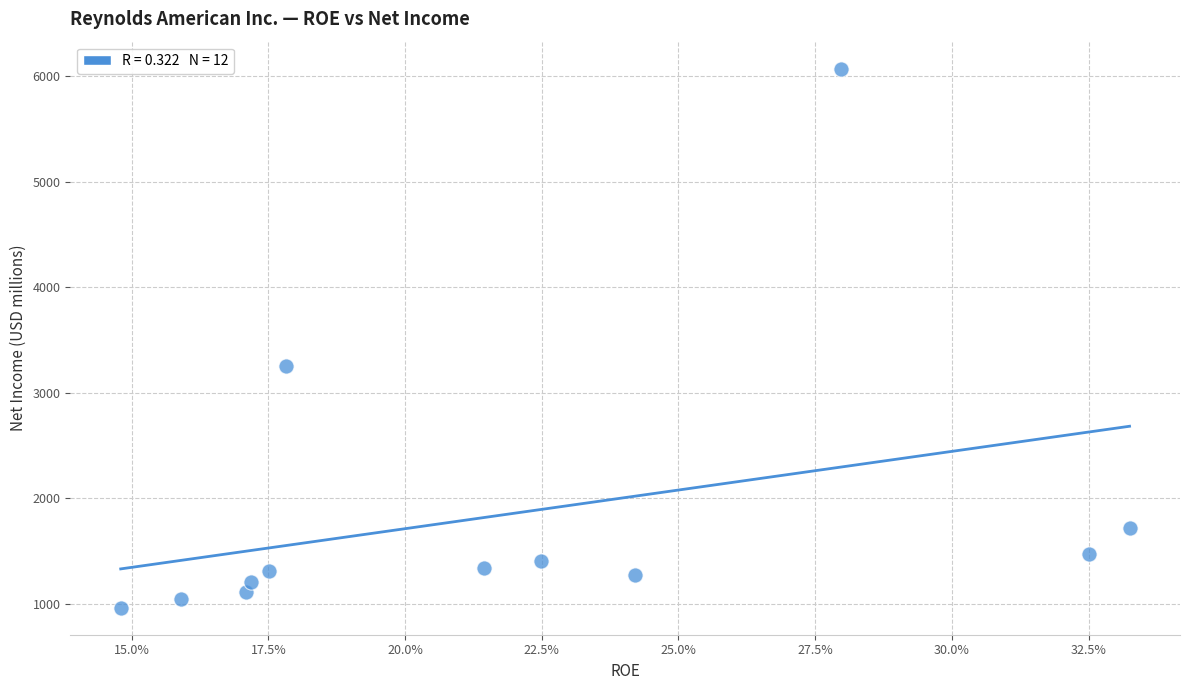

What is the average Y value?

1847